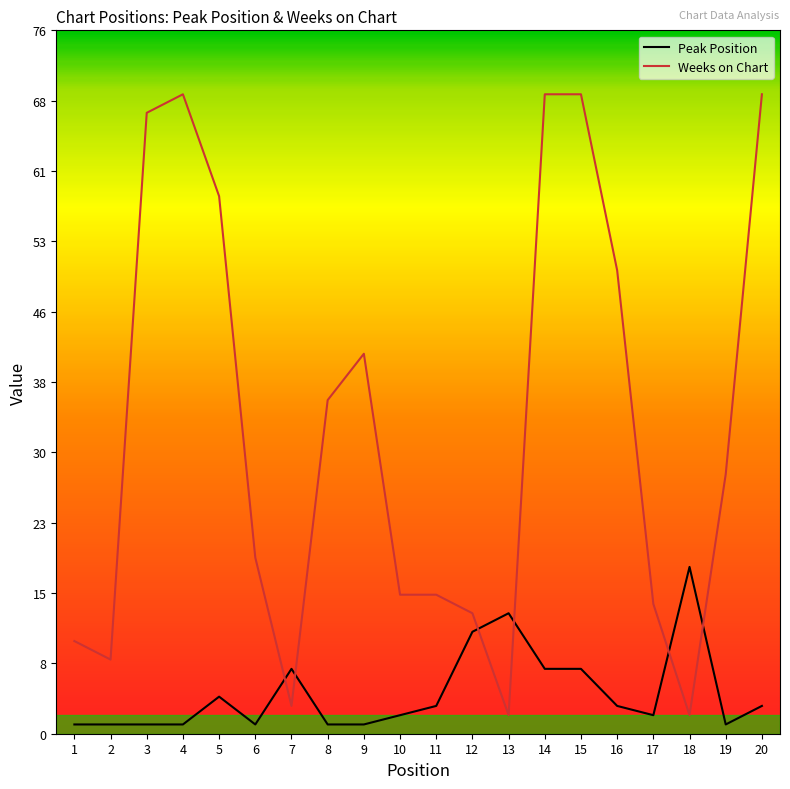

What is the greatest value displayed?

69